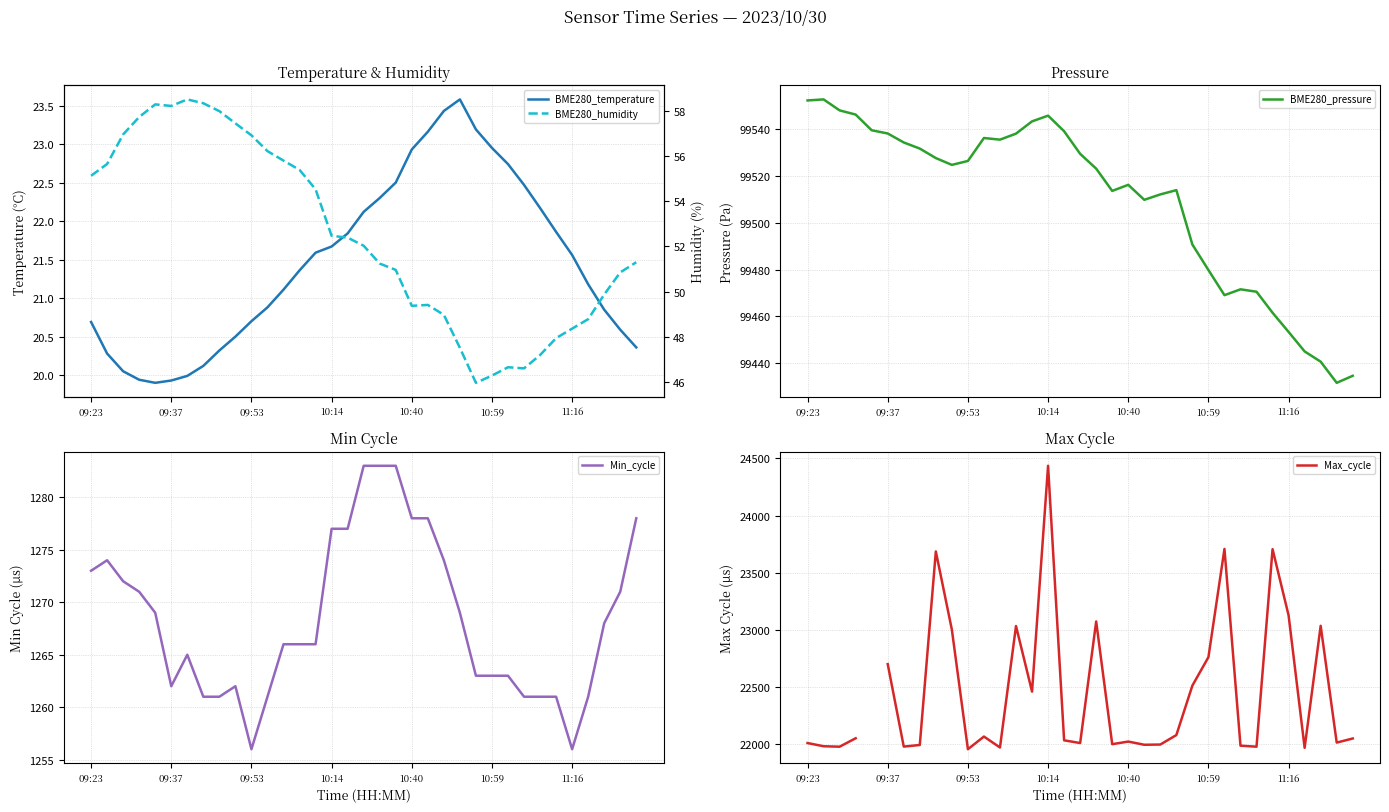

What is the difference between the second highest and second lowest values in the BME280_pressure series?

117.7